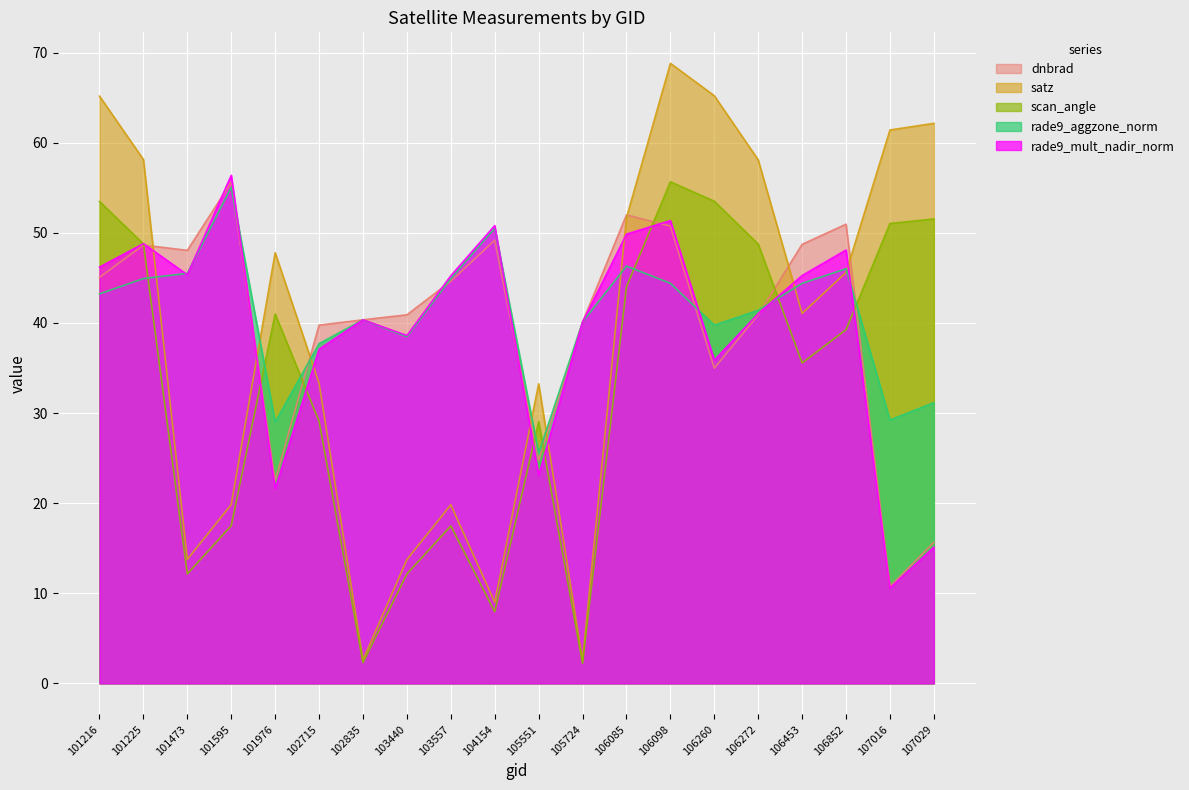

How many intersections are there between satz and dnbrad?

8